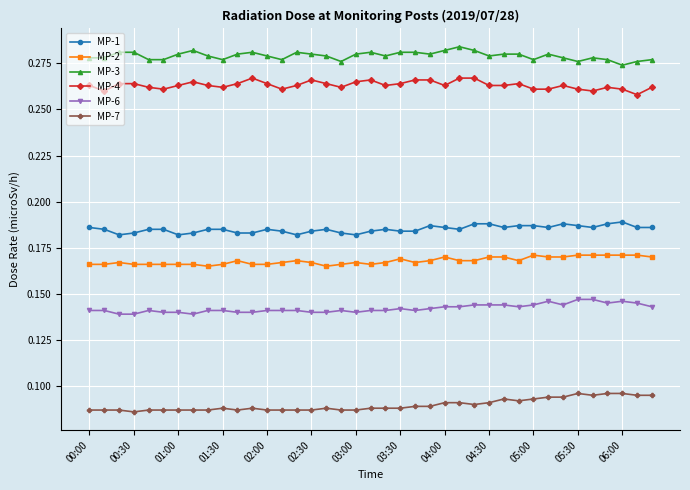

True or false: MP-1 has more than 1 points higher than both neighbors.

True